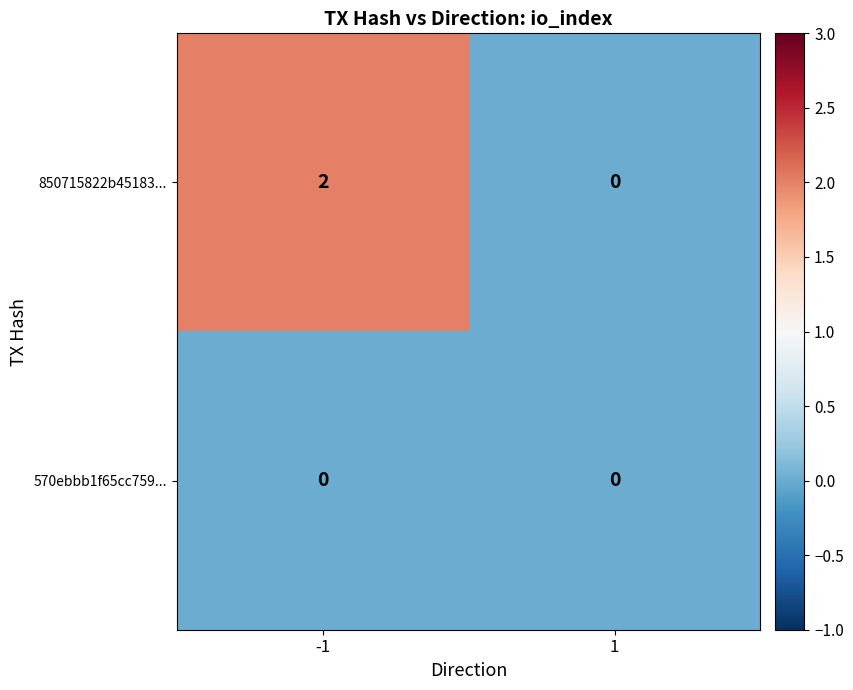

Which series has the widest spread of values?

850715822b45183...